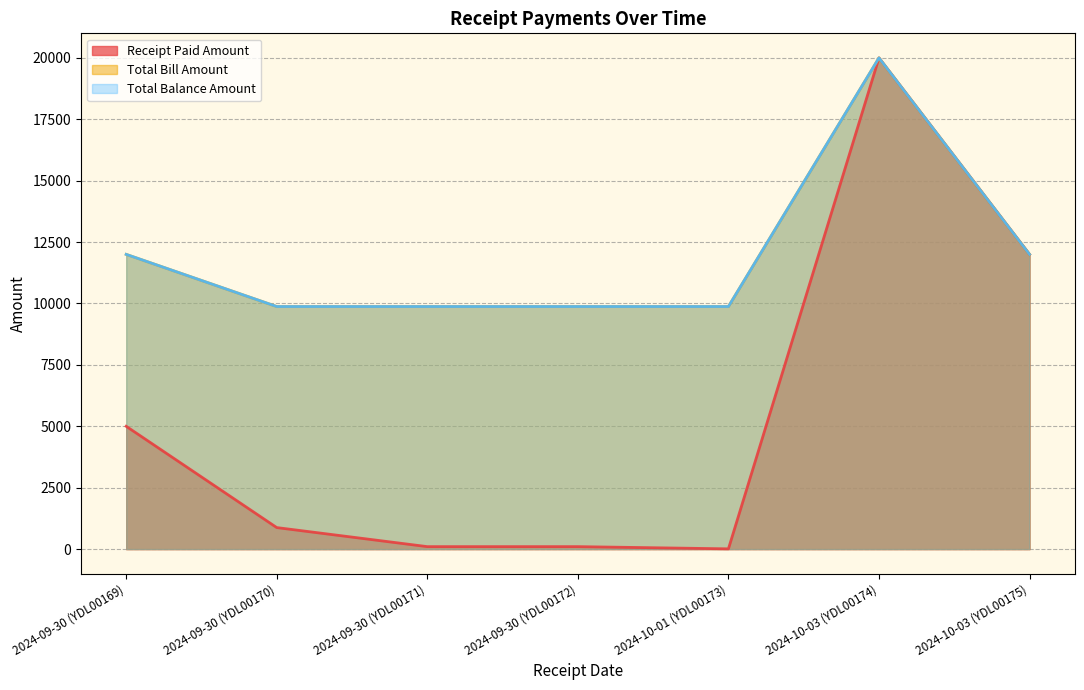

What is the value of the Total Bill Amount point at the 2nd from the left?

9876